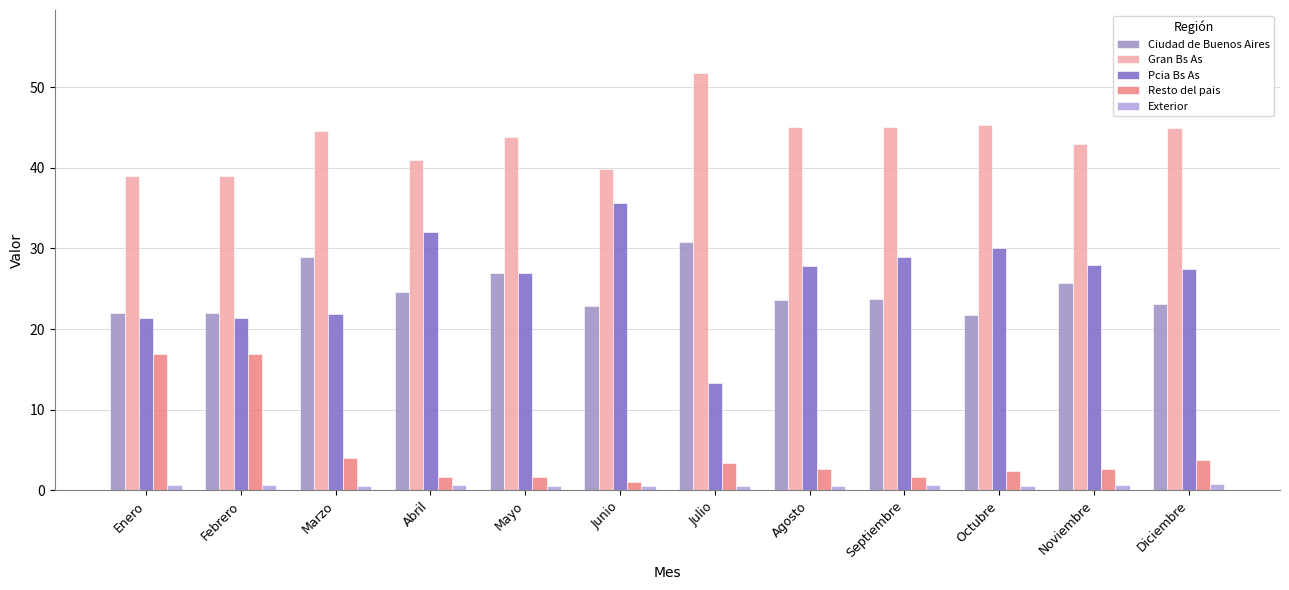

Which series changed the most between Junio and Noviembre?

Pcia Bs As